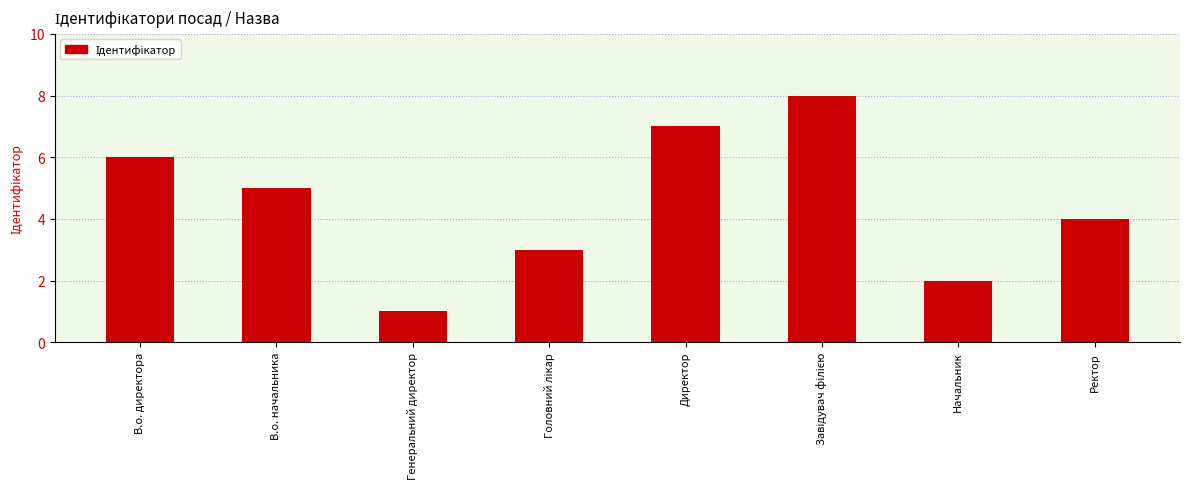

What is the label of the 2nd bar from the left?

В.о. начальника